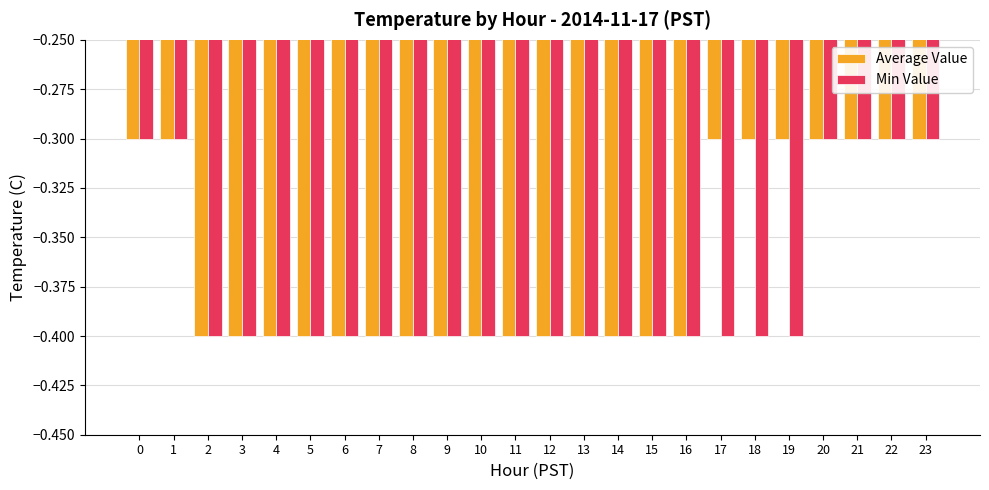

What is the maximum value for Min Value?

-0.3